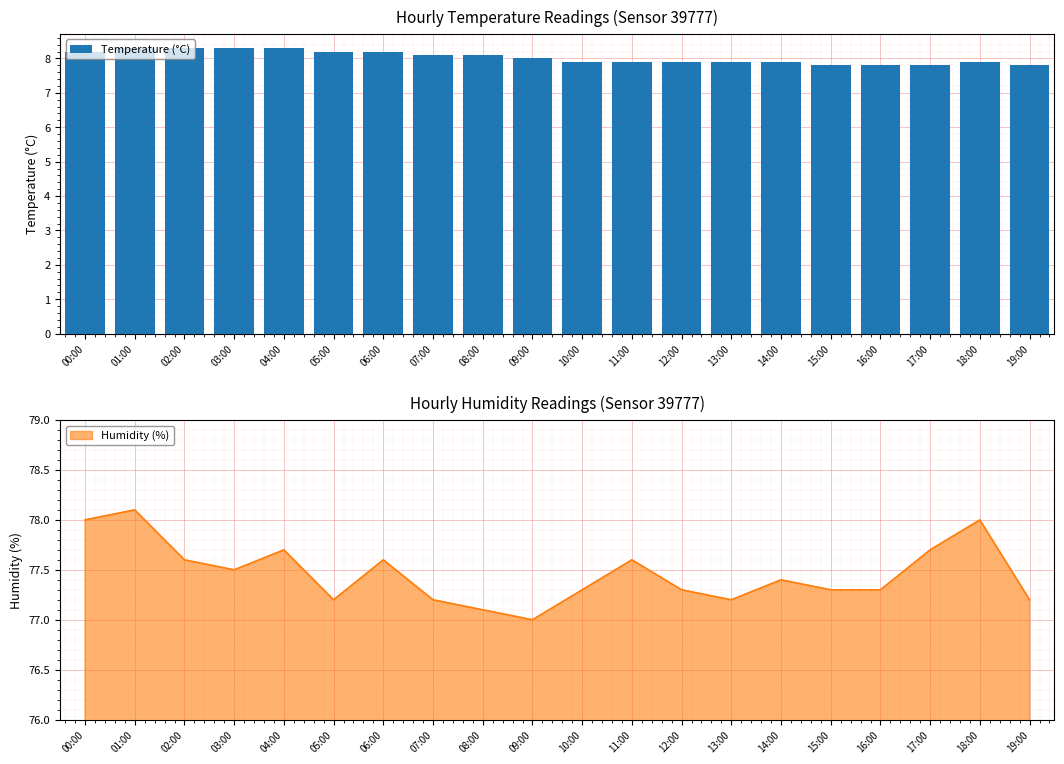

What is the highest value of the Temperature (°C) series?

8.3